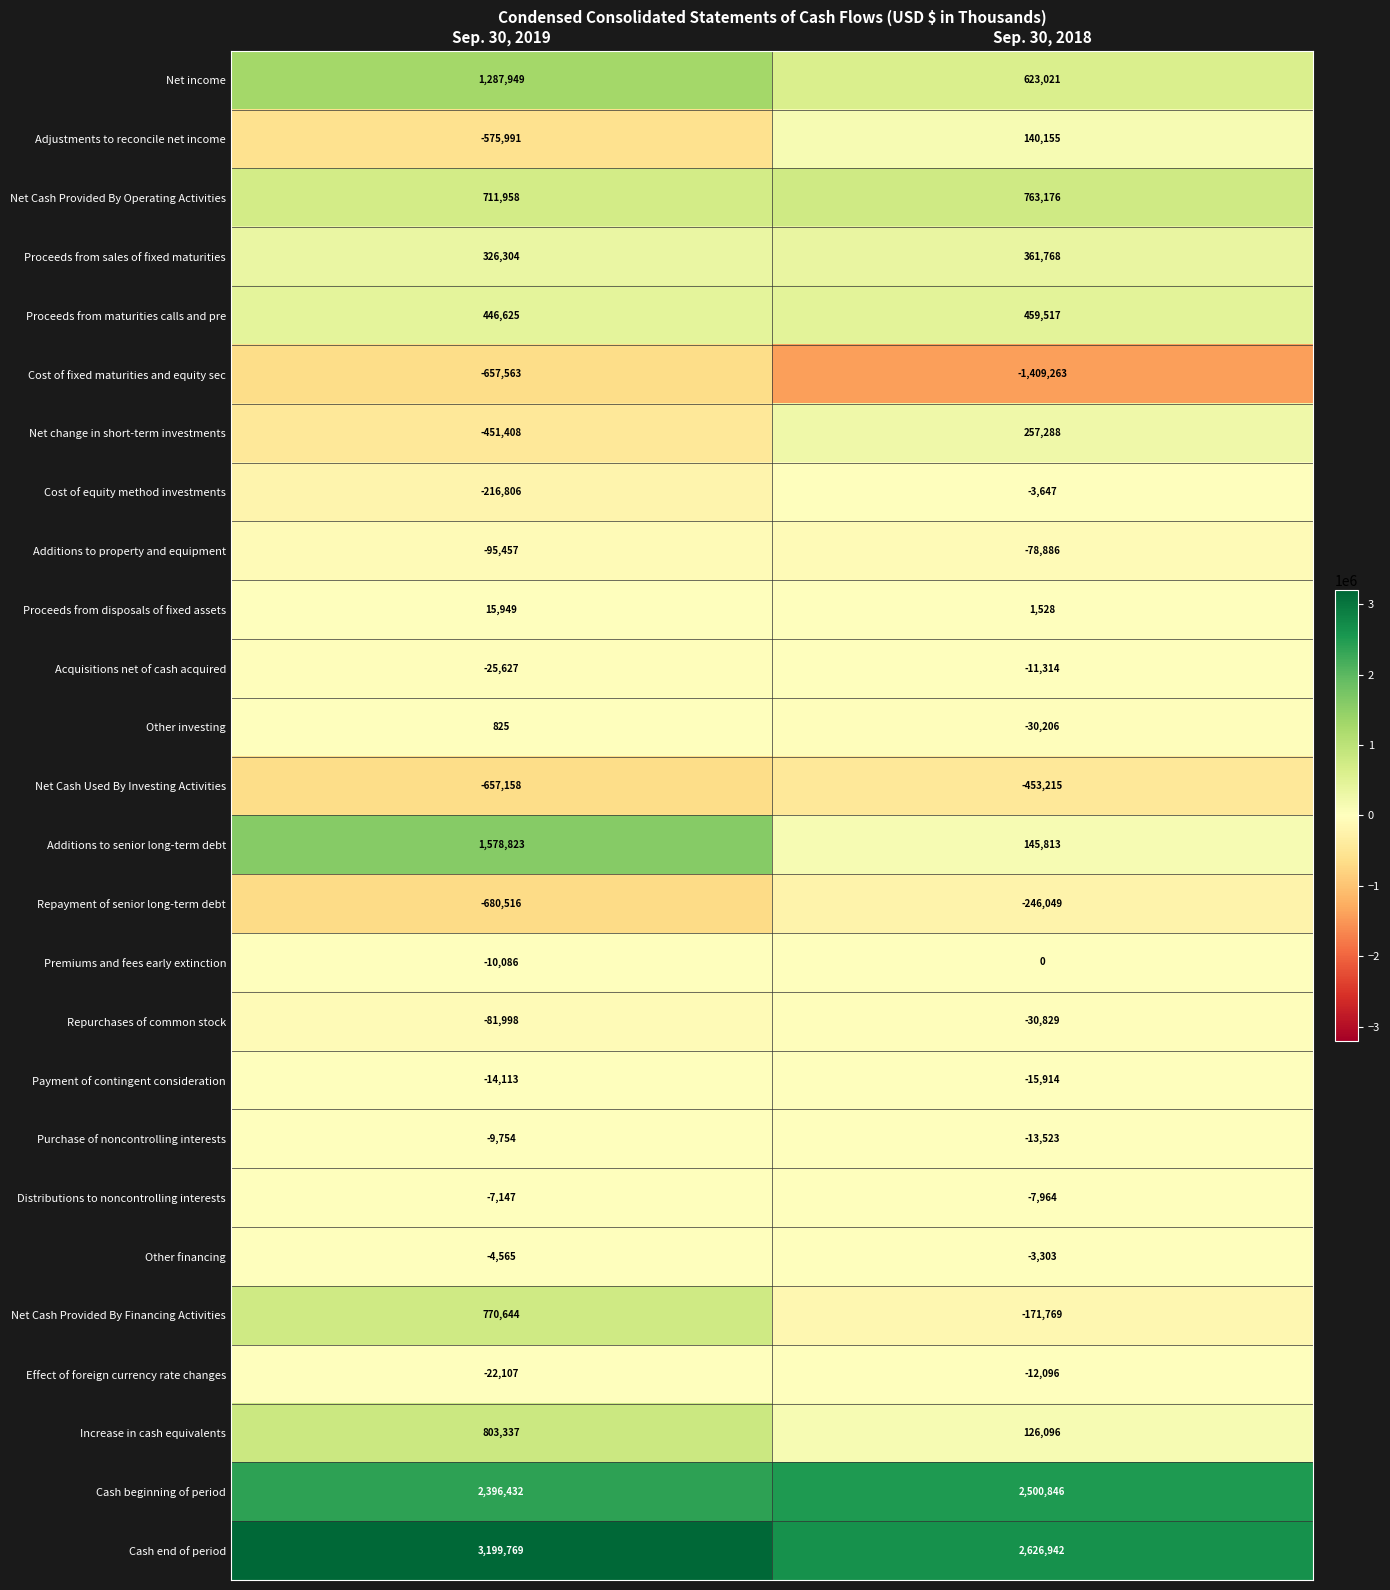

At which category is the sum across all series the highest?

Sep. 30, 2019